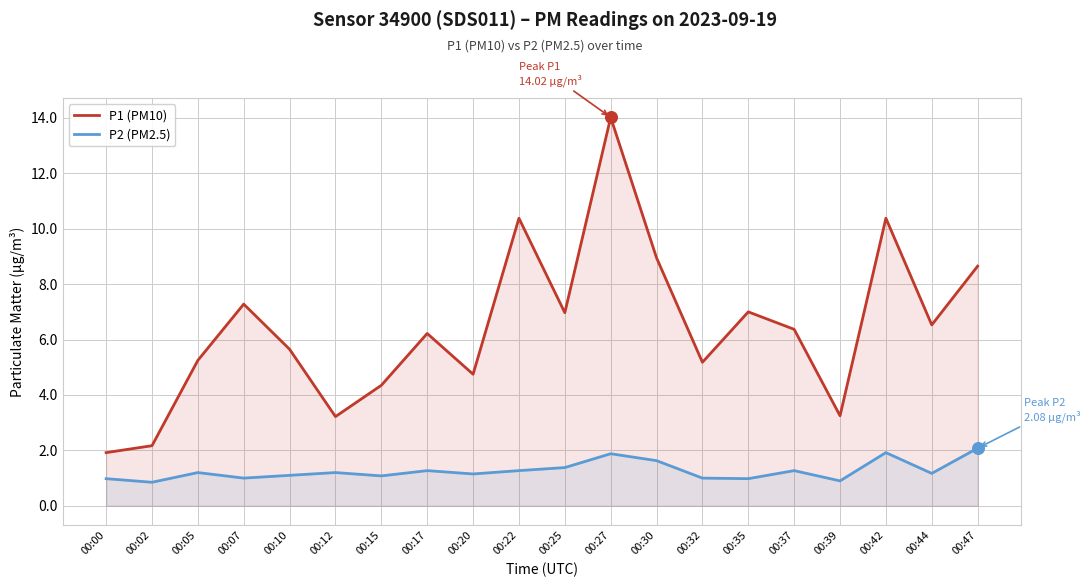

What are all the series names shown in the legend?

P1 (PM10), P2 (PM2.5)